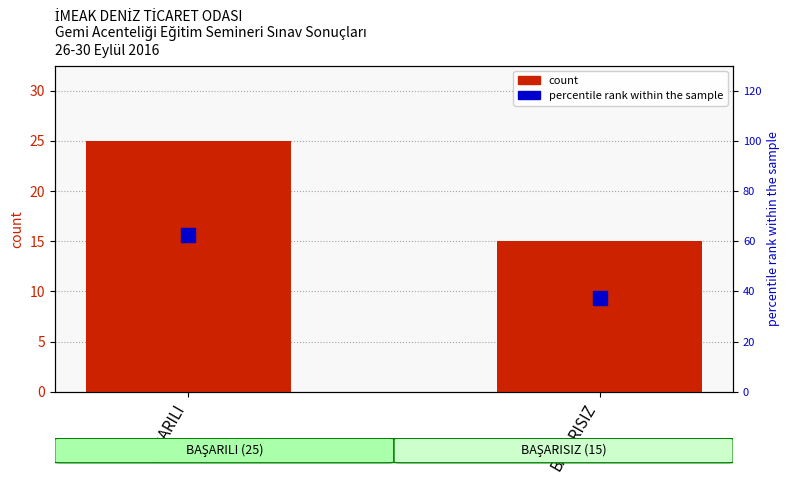

What is the spread (max minus min) of values at BAŞARILI?

37.5